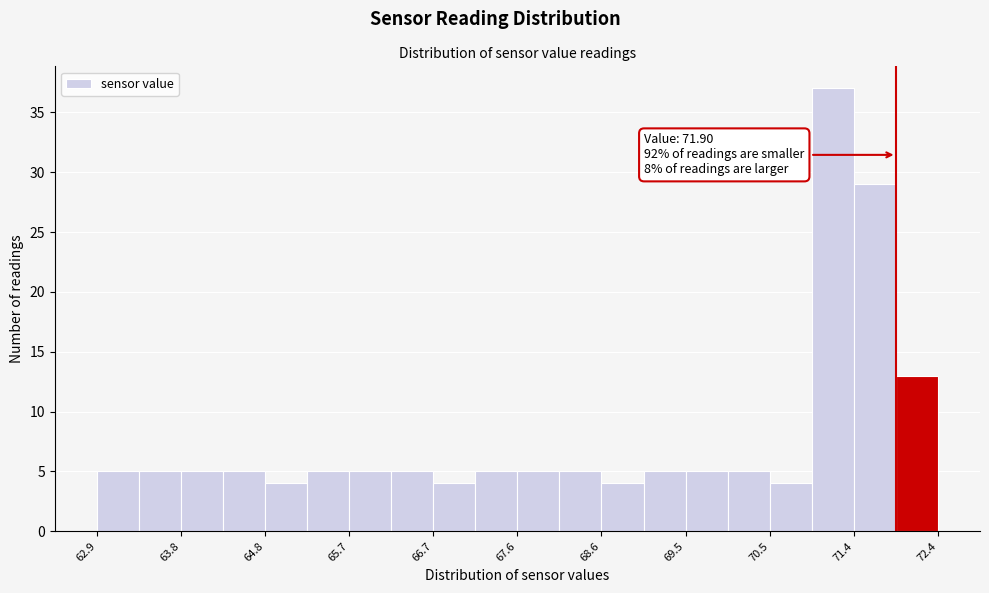

Over which range of the x-axis is the bar tallest?

70.9 to 71.4